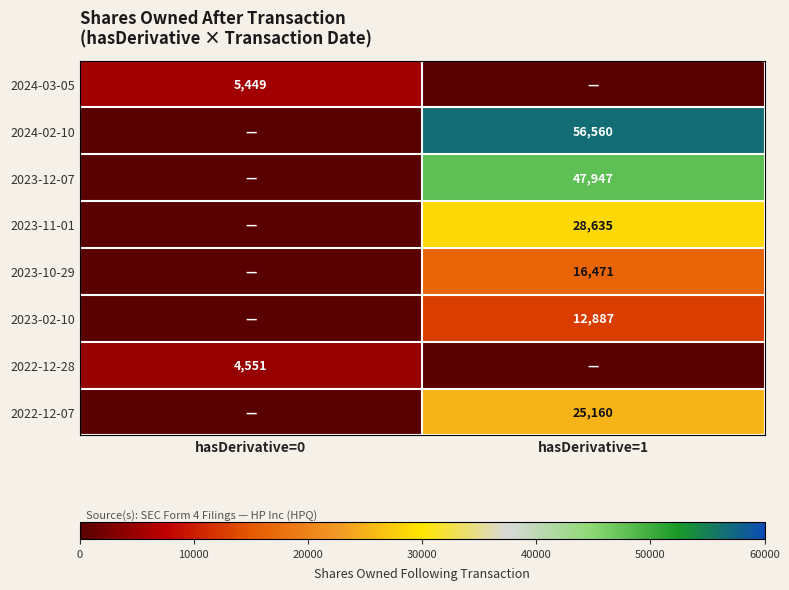

Where is 2024-02-10 nearest to the value 28280?

hasDerivative=0